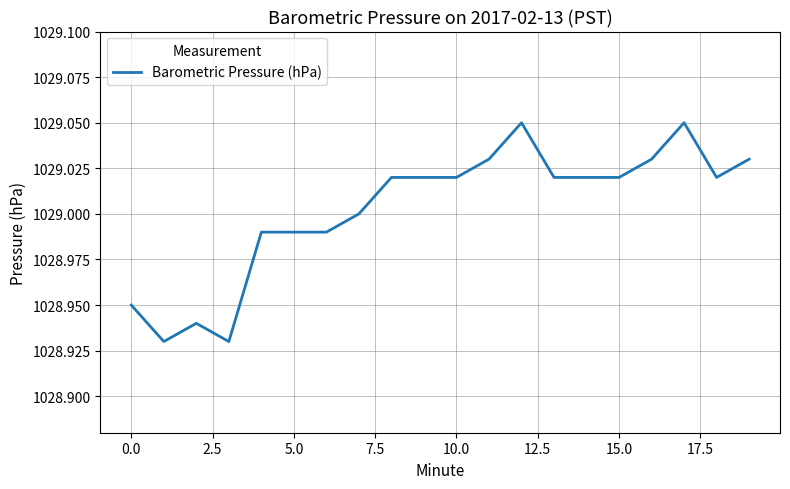

What is the minimum value shown in the chart?

1028.9